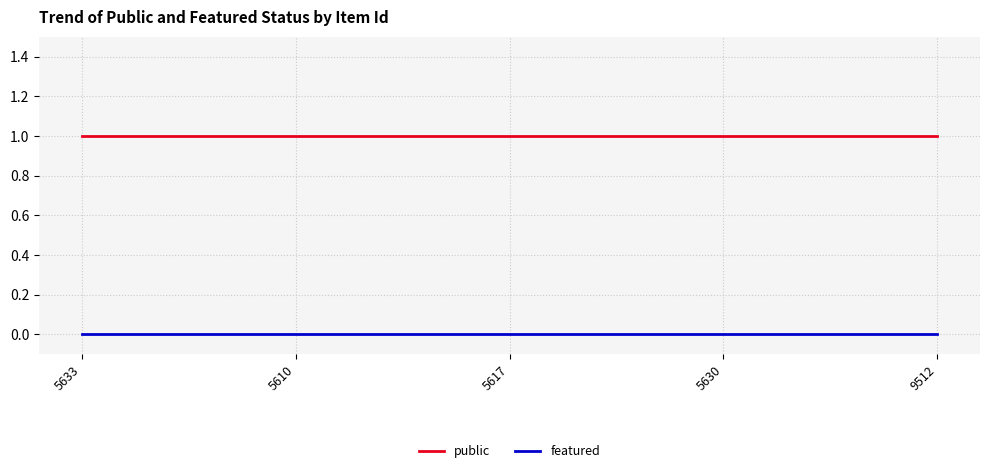

What position from the left is 5630?

4